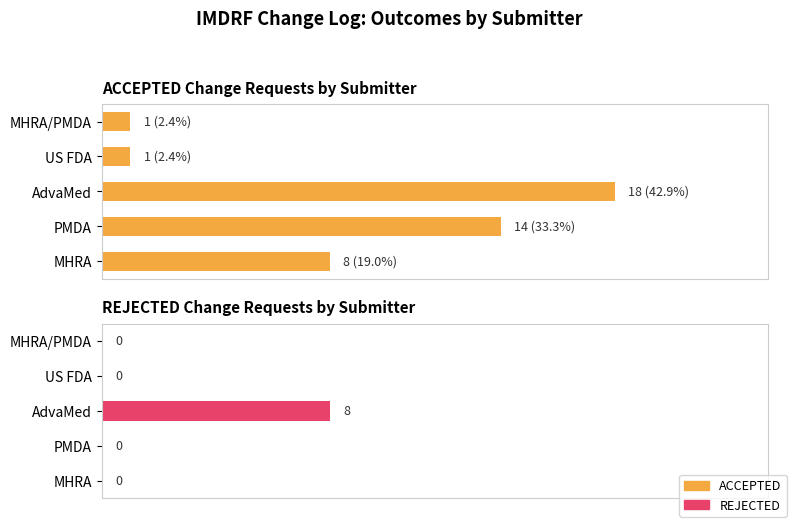

At MHRA, list the series in order from largest to smallest.

ACCEPTED, REJECTED